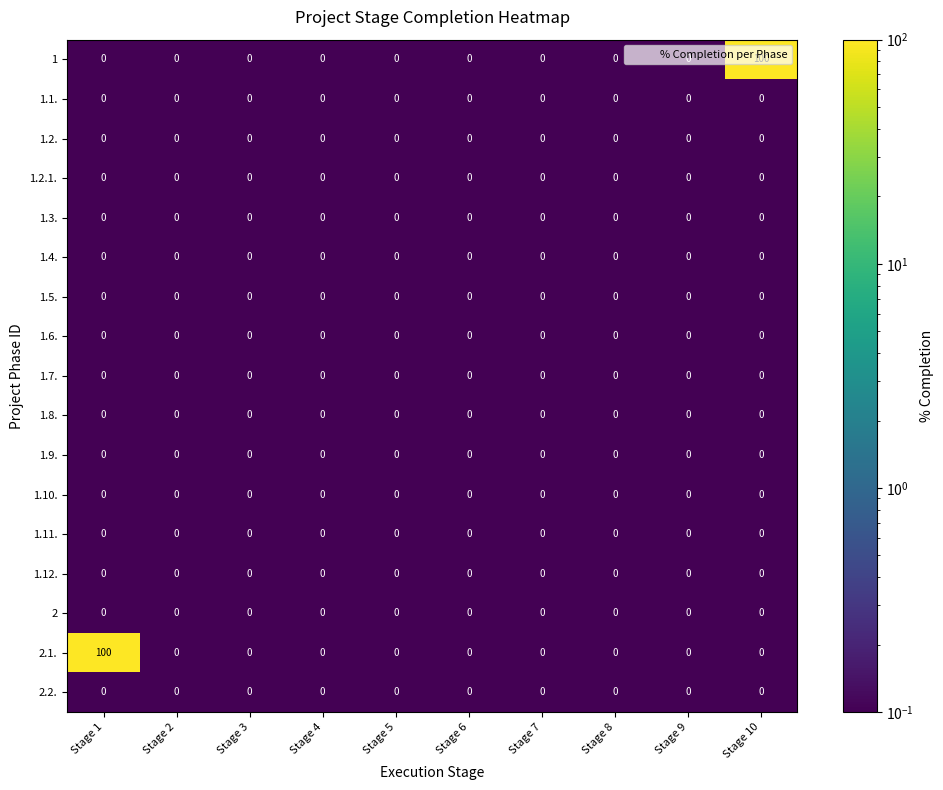

Count the number of data series in this chart.

17